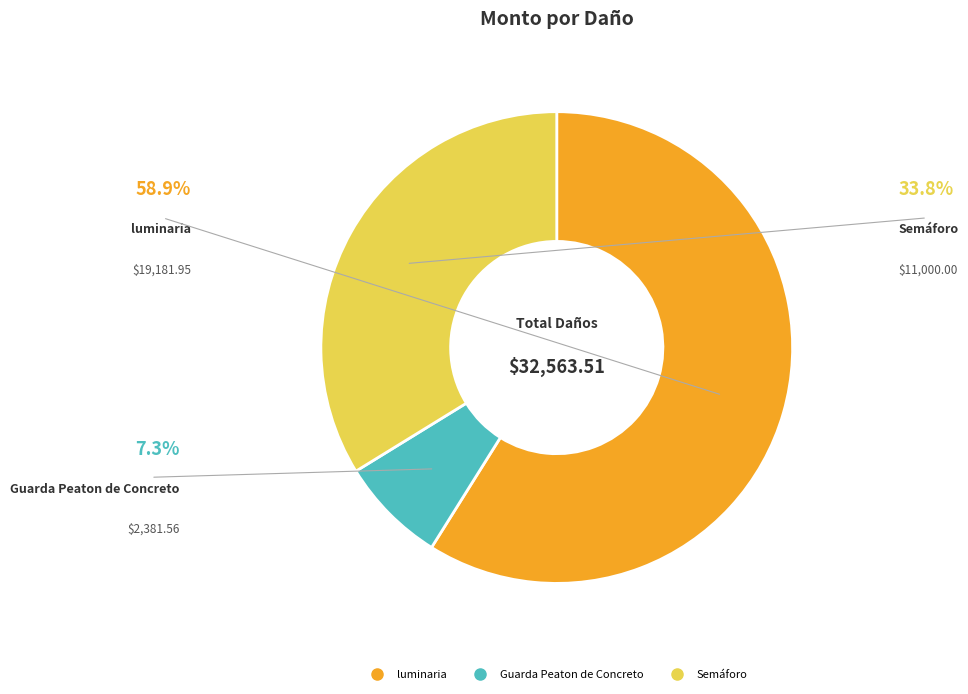

What is the ratio of the value at luminaria to the value at Semáforo?

1.7